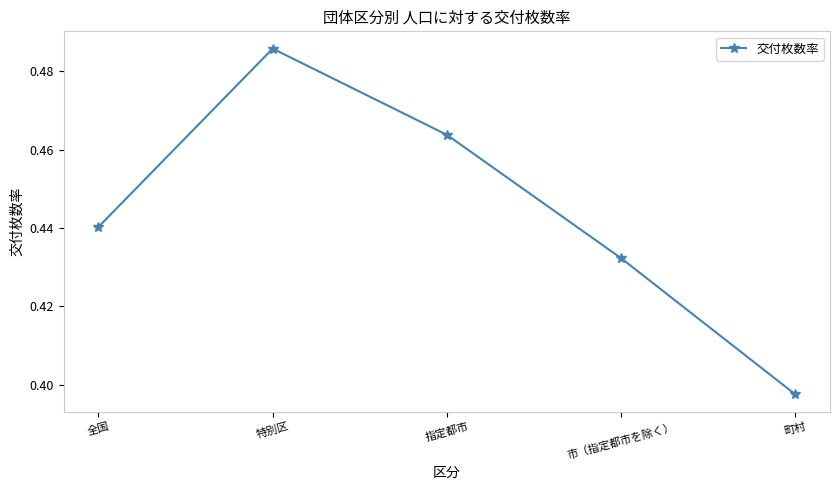

How many lines are shown in the chart?

1